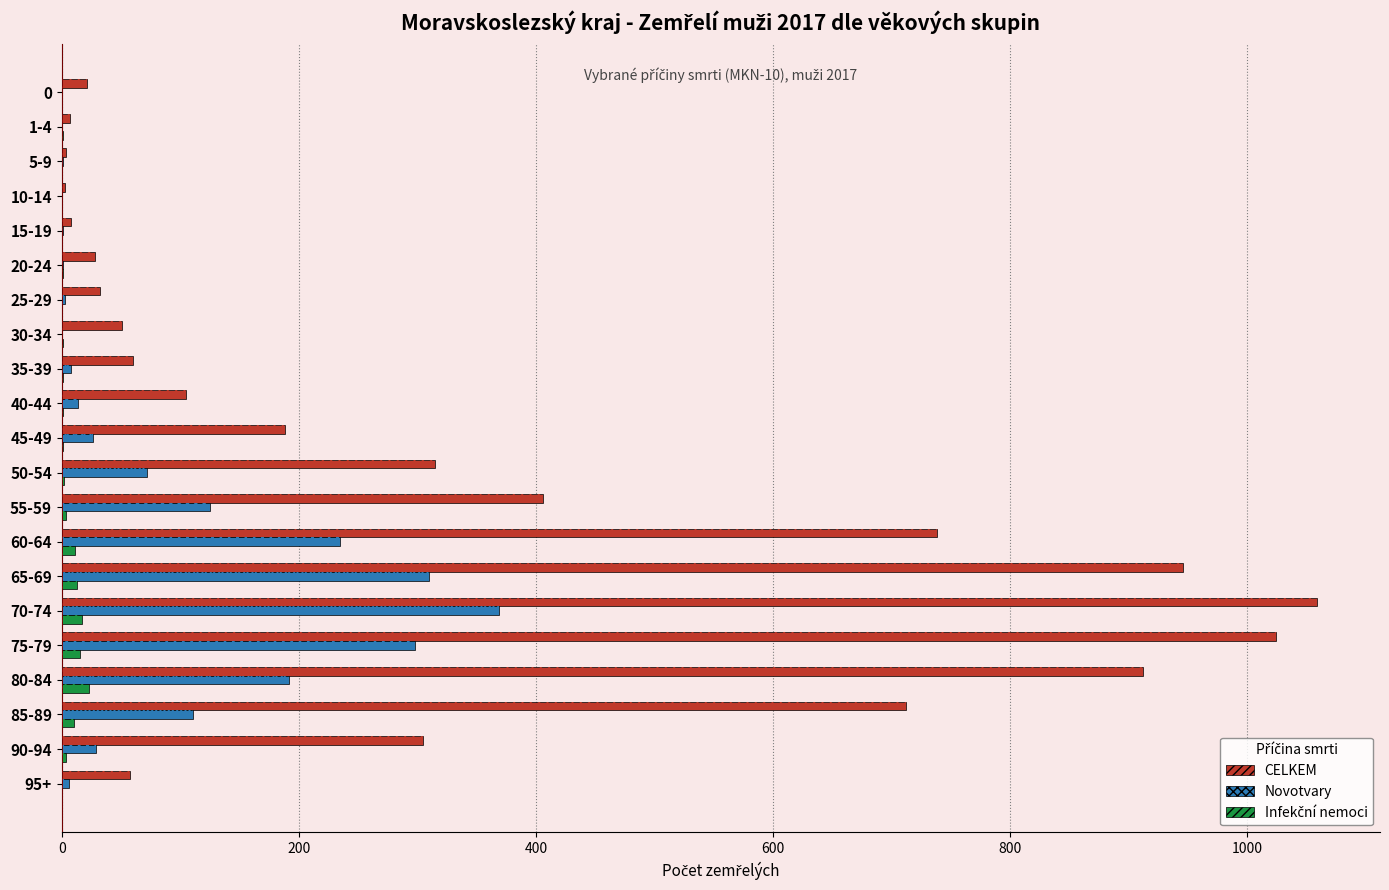

Reading left to right, transcribe all the data shown in this chart.

CELKEM: 21	7	4	3	8	28	32	51	60	105	188	315	406	738	946	1059	1024	912	712	305	58
Novotvary: 0	0	1	0	1	1	3	0	8	14	26	72	125	235	310	369	298	192	111	29	6
Infekční nemoci: 0	1	0	0	0	1	0	1	1	1	1	2	4	11	13	17	15	23	10	4	0